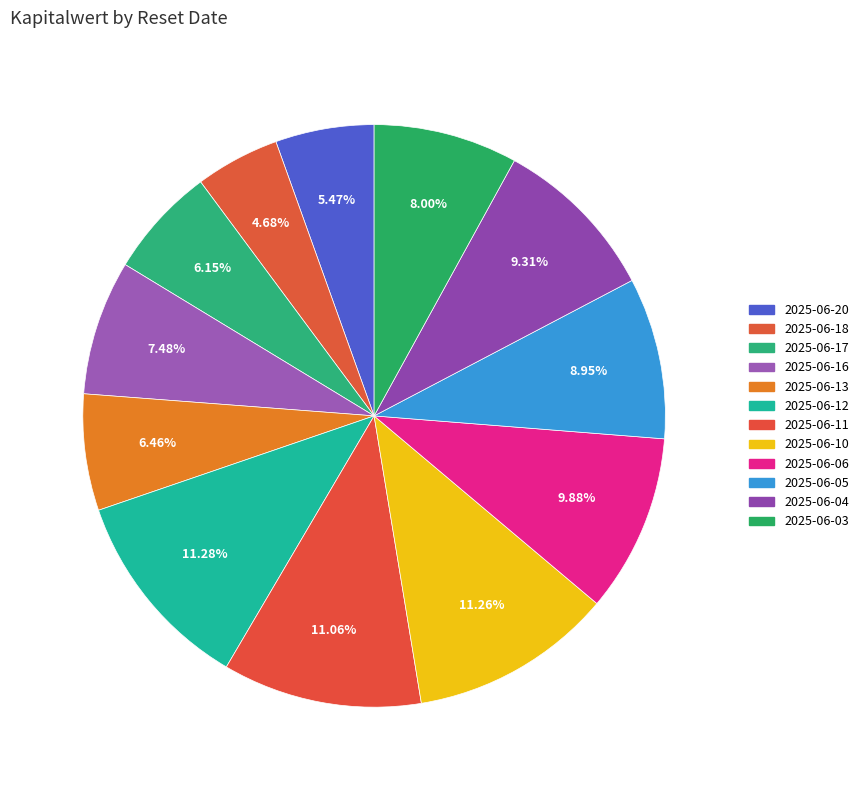

How many segments does this pie chart have?

12